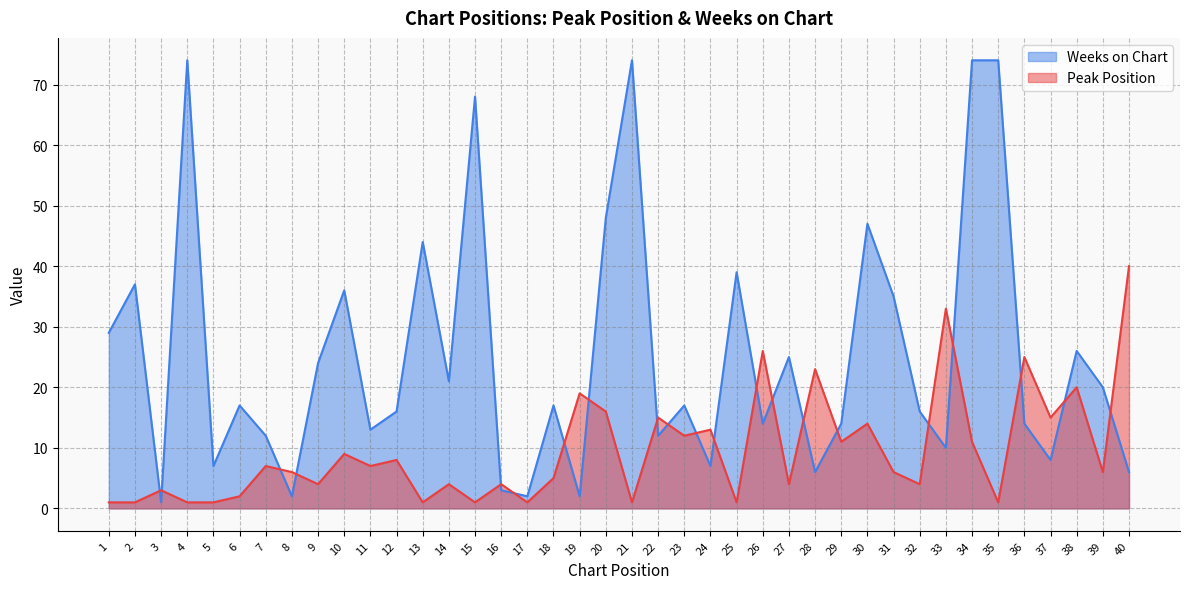

Is the value of Weeks on Chart at 23 greater than the value of Peak Position at 19?

No